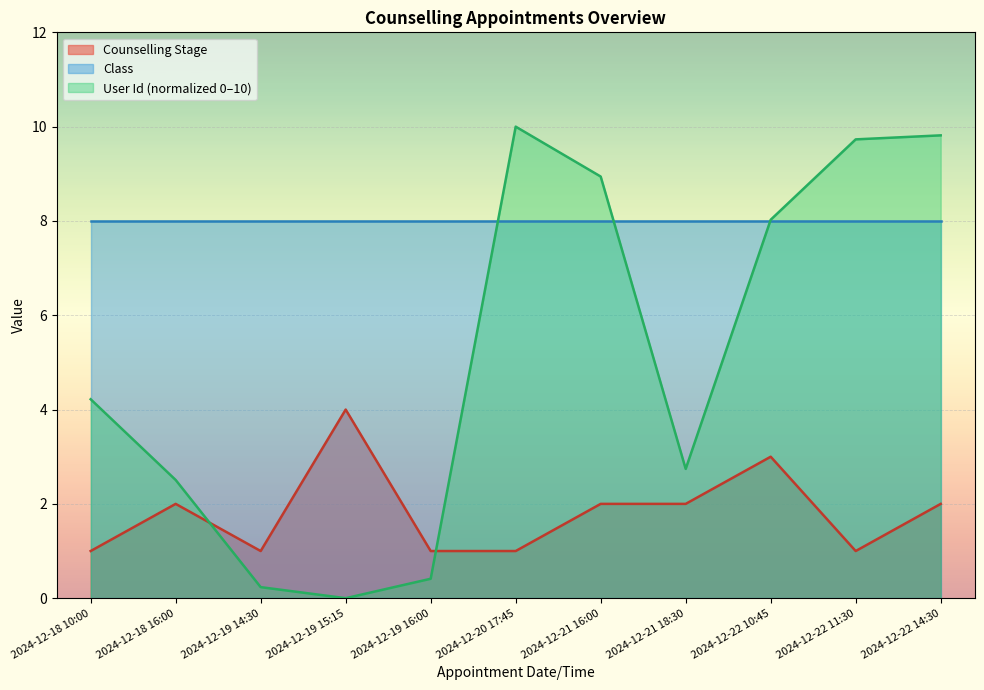

True or false: Counselling Stage has a value of 0.3 at 2024-12-20 17:45.

False